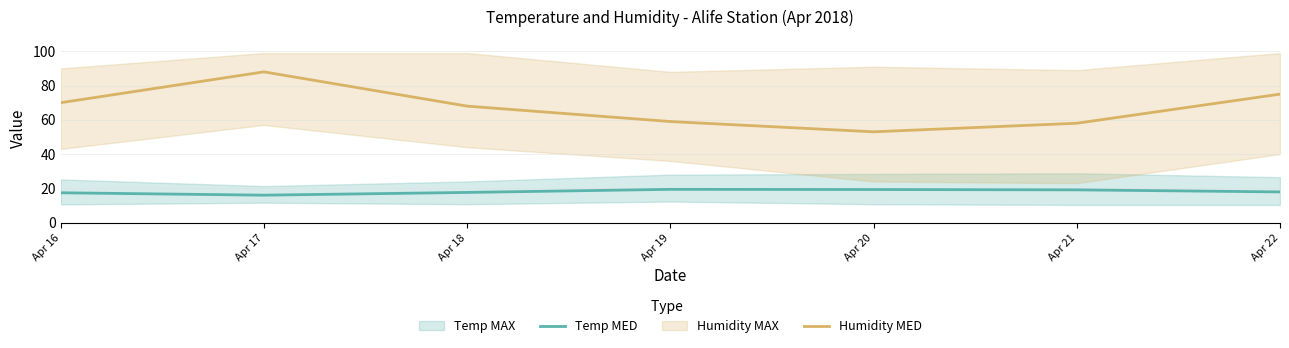

Does the chart display data point markers on the line(s)?

No